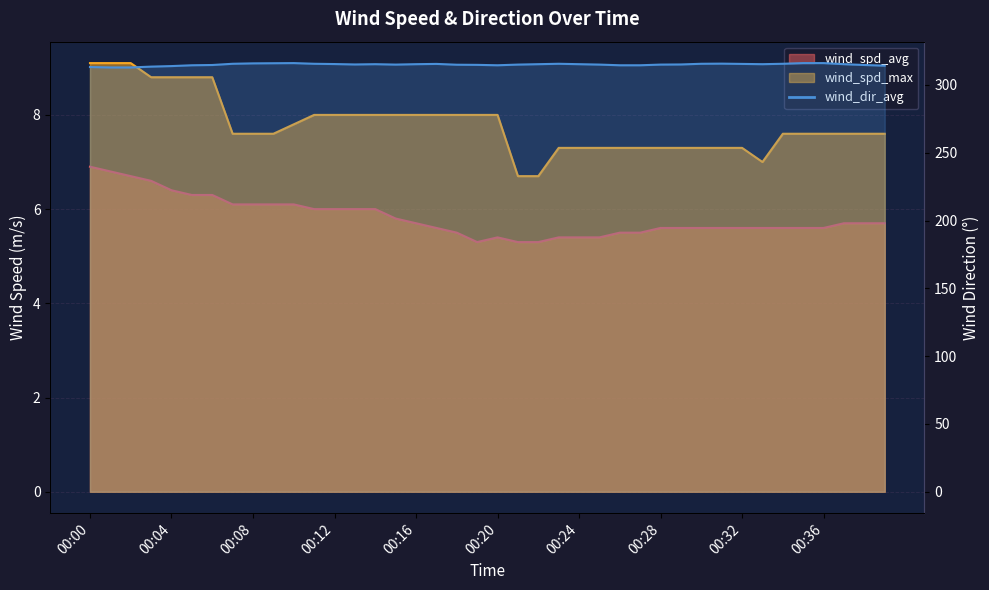

How many values in the wind_spd_max series are below 7?

2